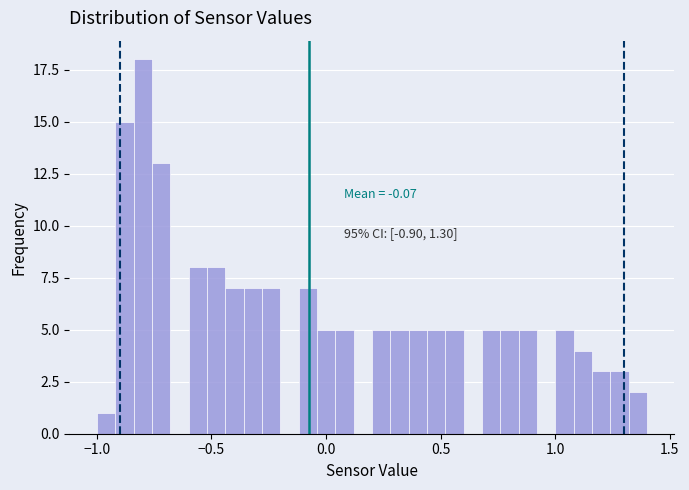

Around what value on the x-axis is the tallest bar? Give the approximate position of its centre, as read against the axis.

-0.80